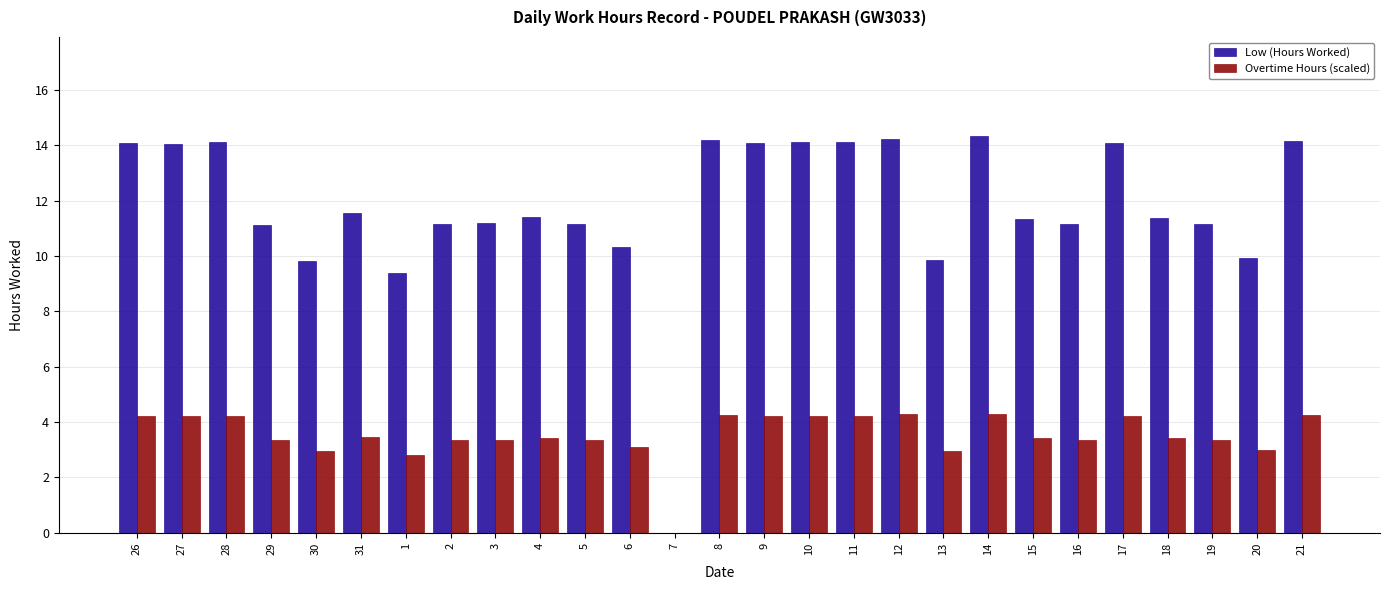

Is the value of Low (Hours Worked) at 28 greater than the value of Overtime Hours (scaled) at 11?

Yes